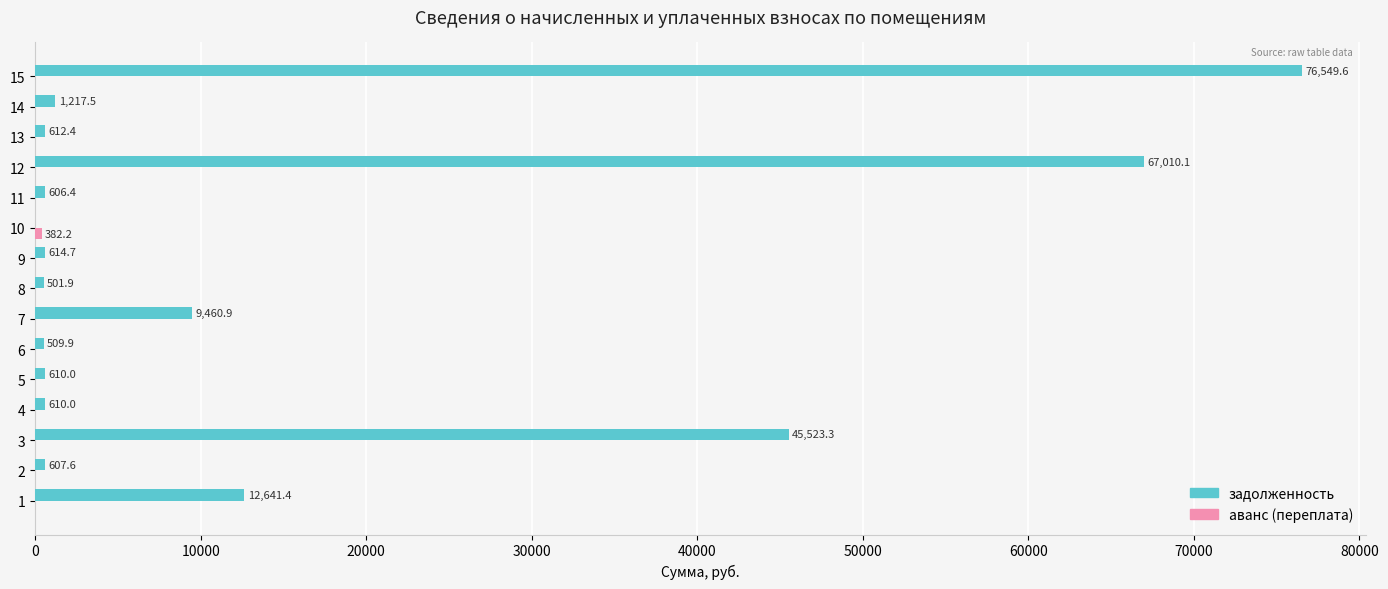

What is the highest value of the задолженность series?

76549.6